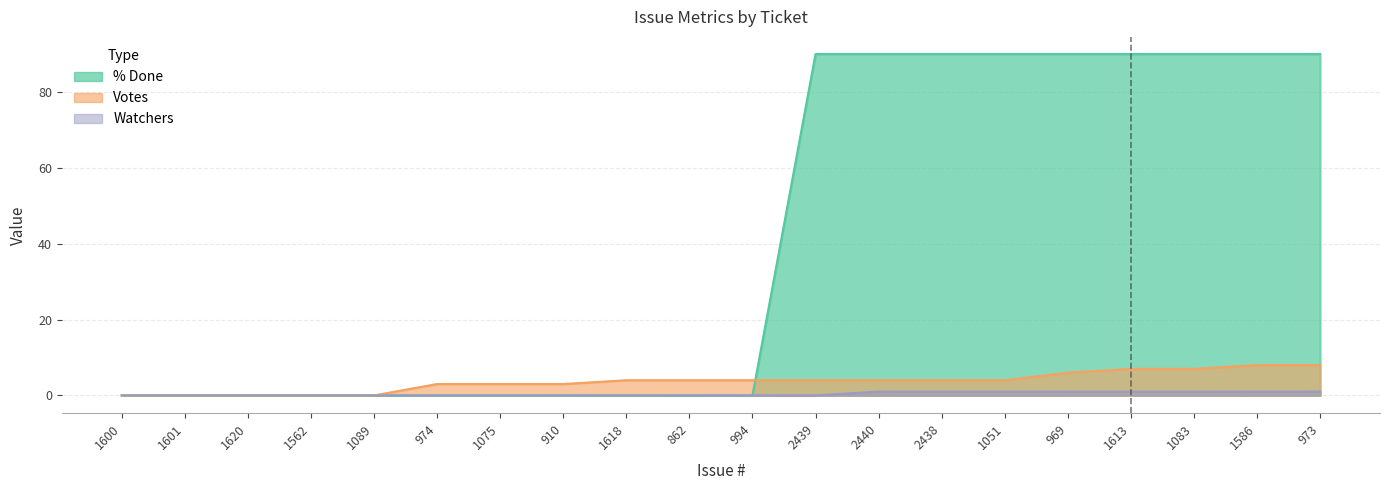

List the series in order of their peak value, highest first.

% Done, Votes, Watchers